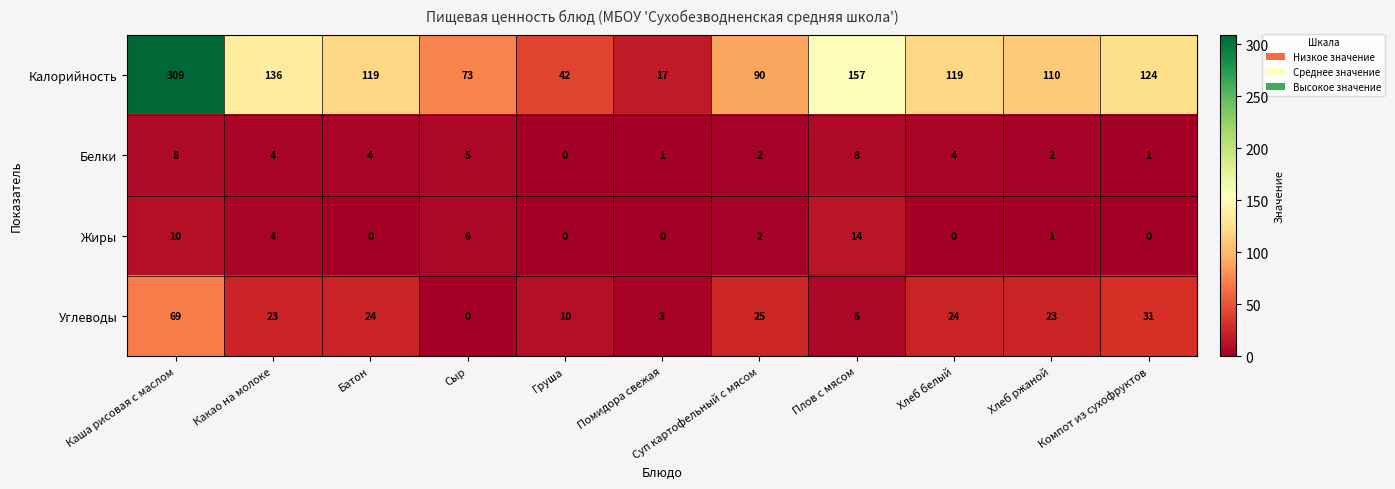

What is the total value across all series at Плов с мясом?

185